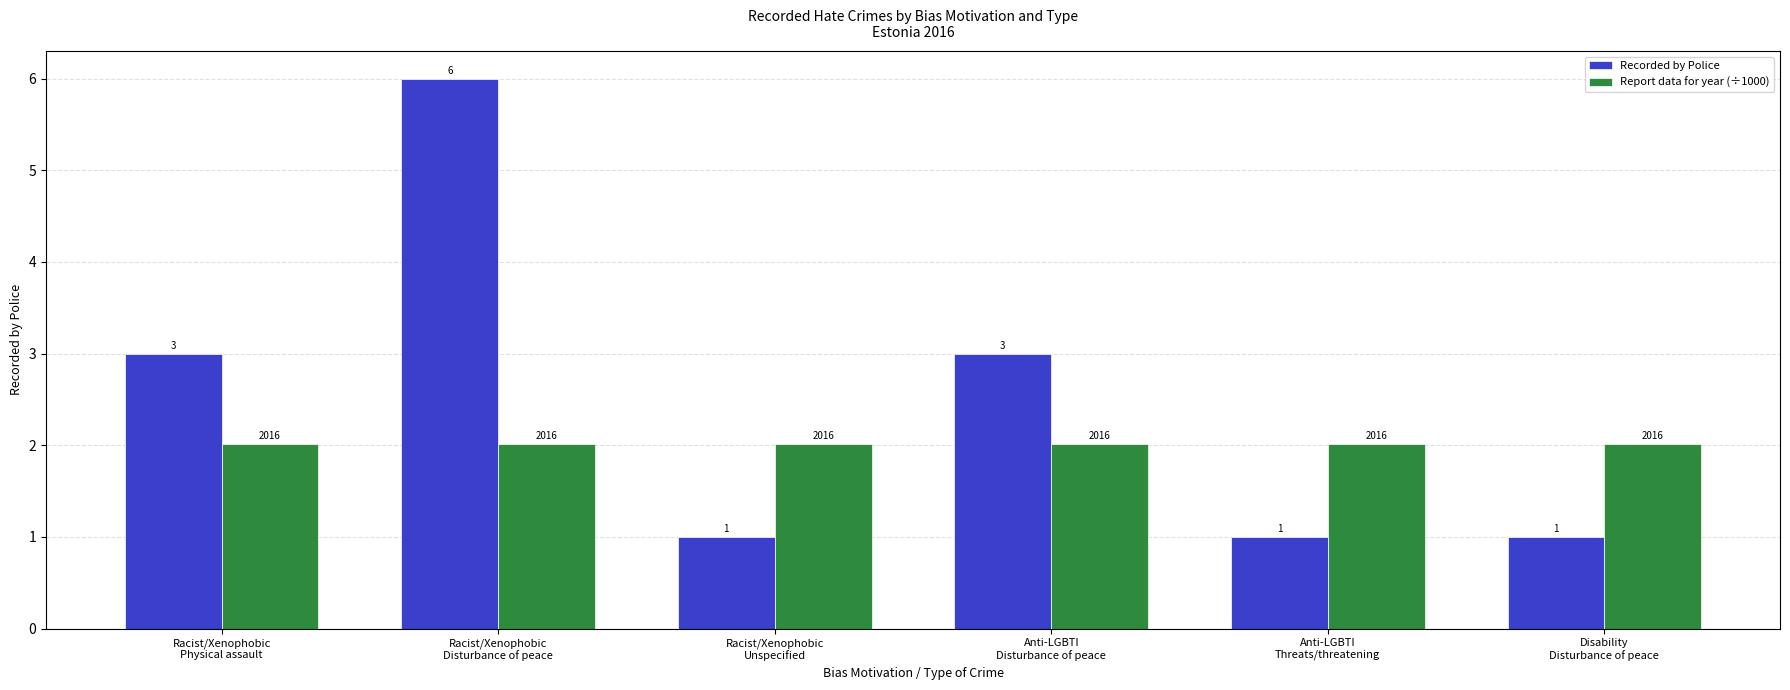

What is the label of the 2nd bar from the right?

Anti-LGBTI
Threats/threatening